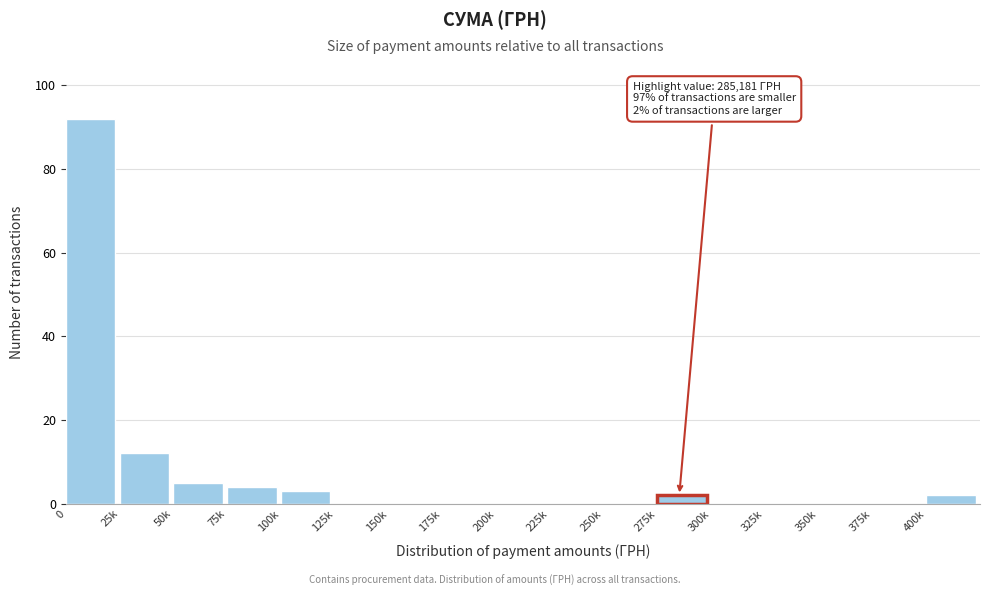

Reading left to right, transcribe all the data shown in this chart.

0=92	25k=12	50k=5	75k=4	100k=3	125k=0	150k=0	175k=0	200k=0	225k=0	250k=0	275k=2	300k=0	325k=0	350k=0	375k=0	400k=2